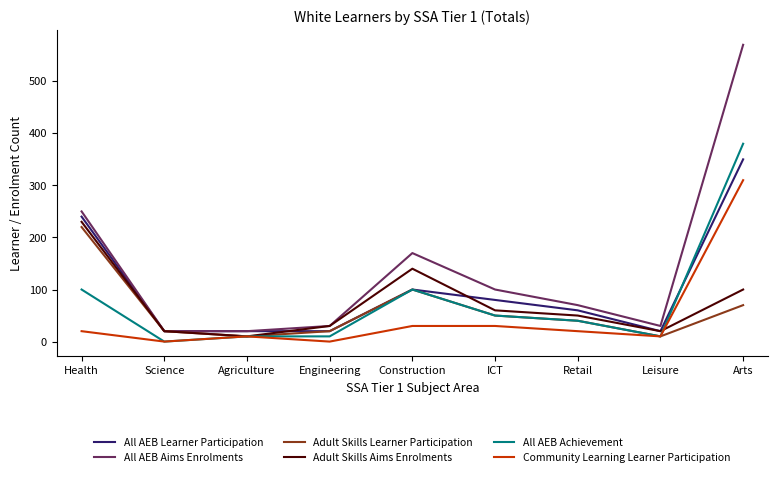

Where is All AEB Aims Enrolments nearest to the value 295?

Health